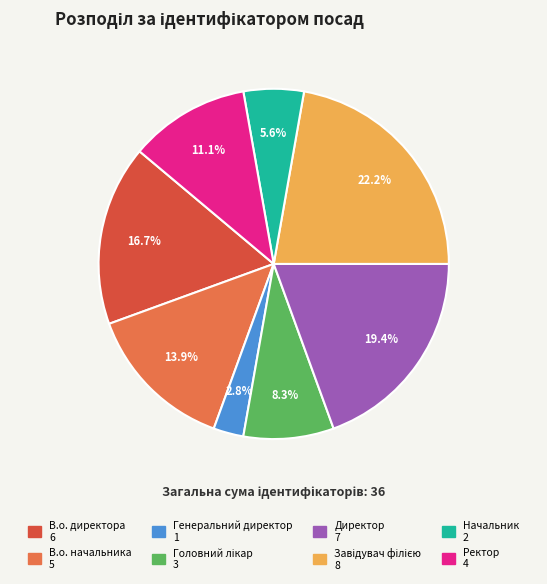

Does В.о. начальника account for over 50% of the chart?

No